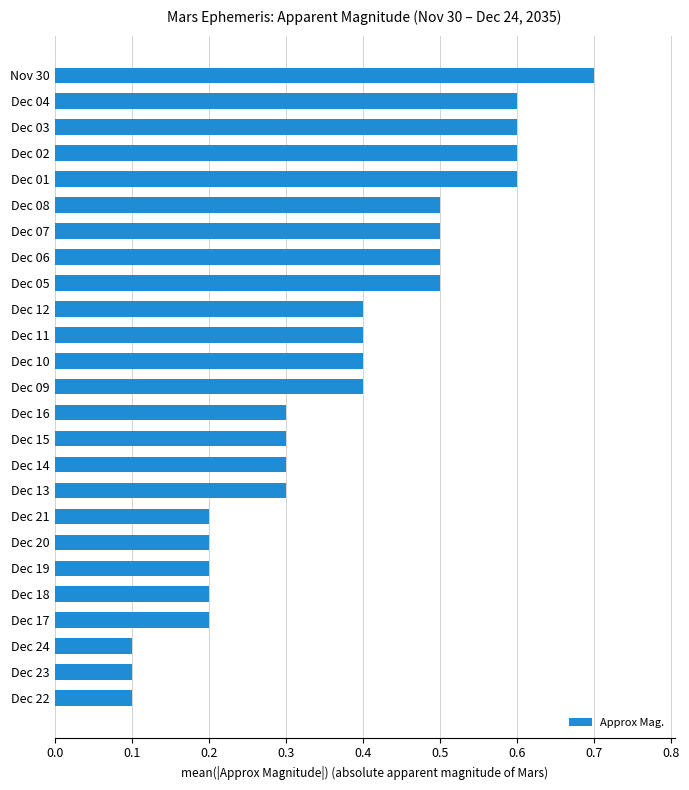

Reading top to bottom, transcribe all the data shown in this chart.

0.7	0.6	0.6	0.6	0.6	0.5	0.5	0.5	0.5	0.4	0.4	0.4	0.4	0.3	0.3	0.3	0.3	0.2	0.2	0.2	0.2	0.2	0.1	0.1	0.1